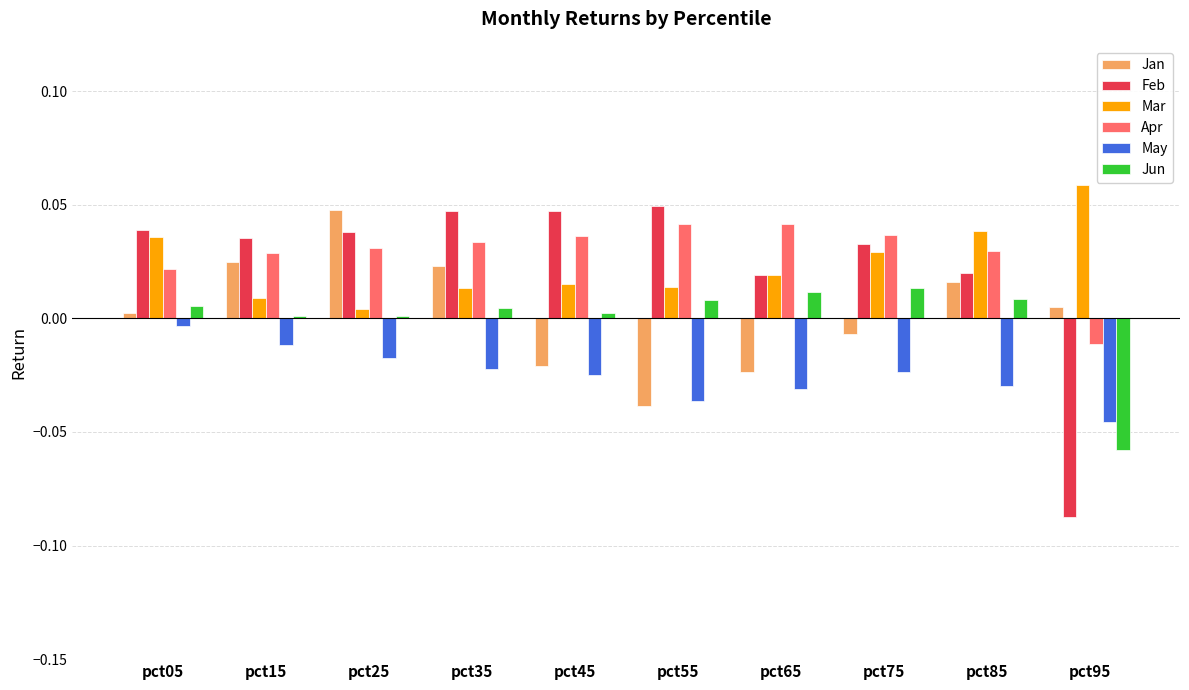

Is the value of Jan at pct55 greater than the value of Jun at pct15?

No